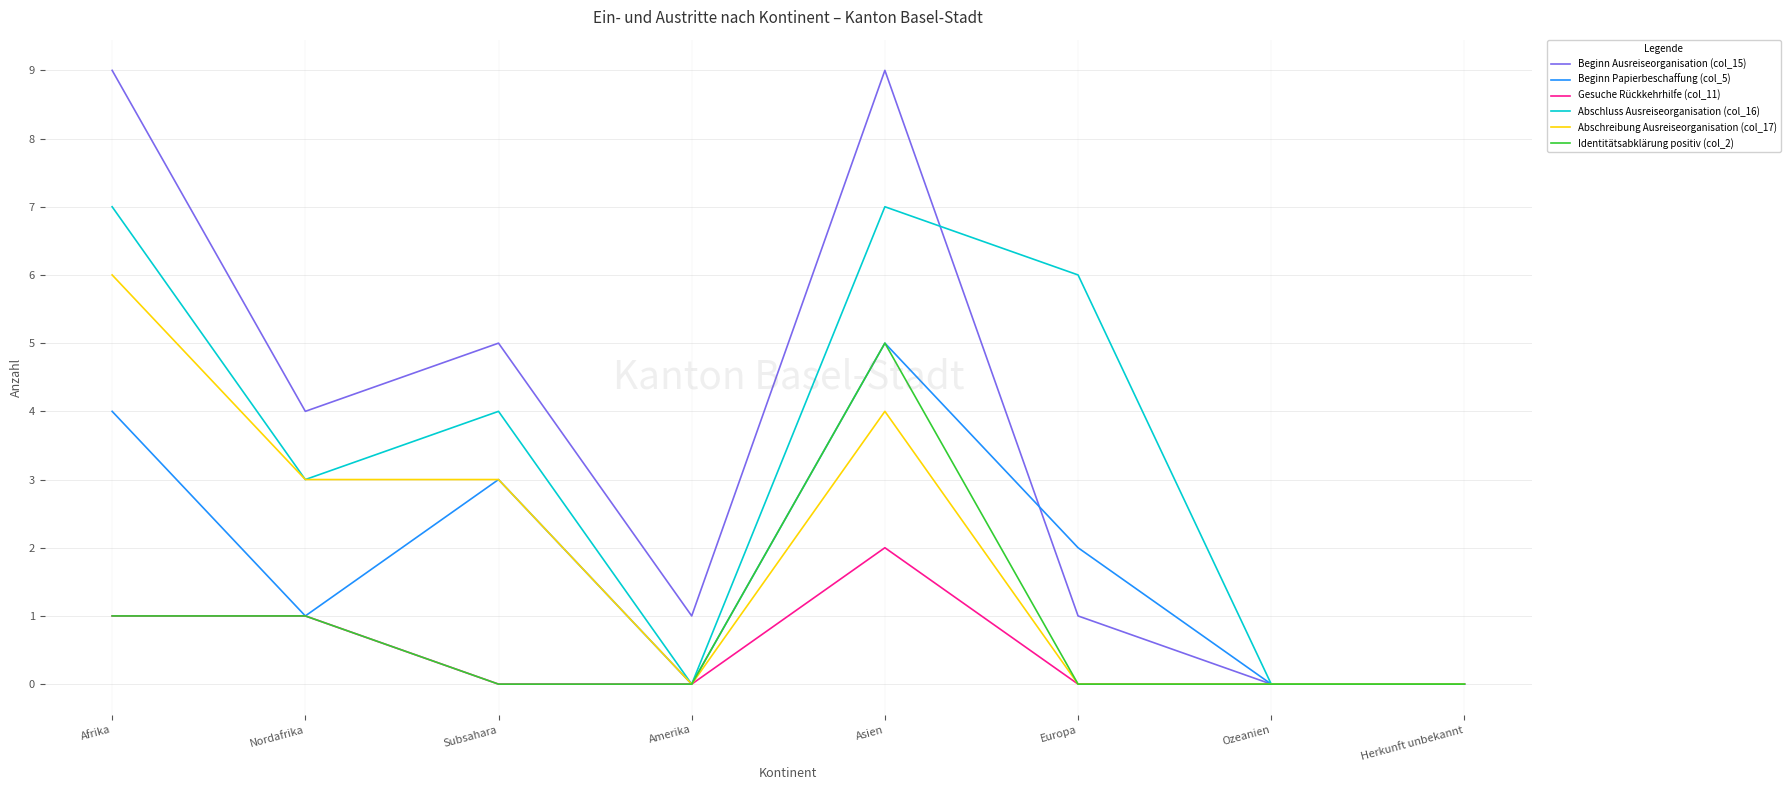

At which label does Identitätsabklärung positiv (col_2) reach its peak?

Asien